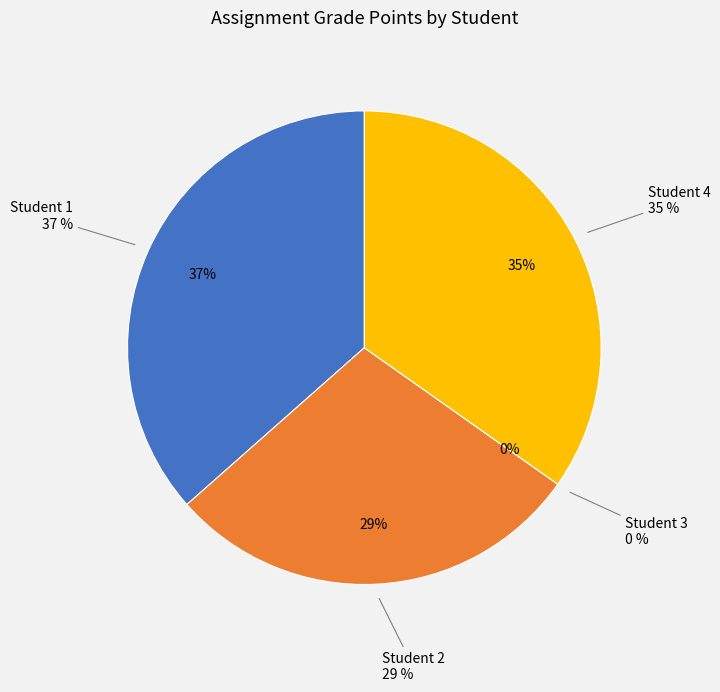

To the nearest percent, what is the difference between the largest and smallest slice percentages?

37%